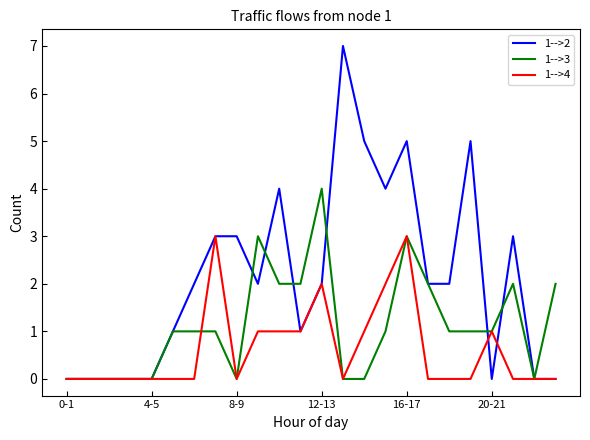

Which series has the largest total across all categories?

1-->2